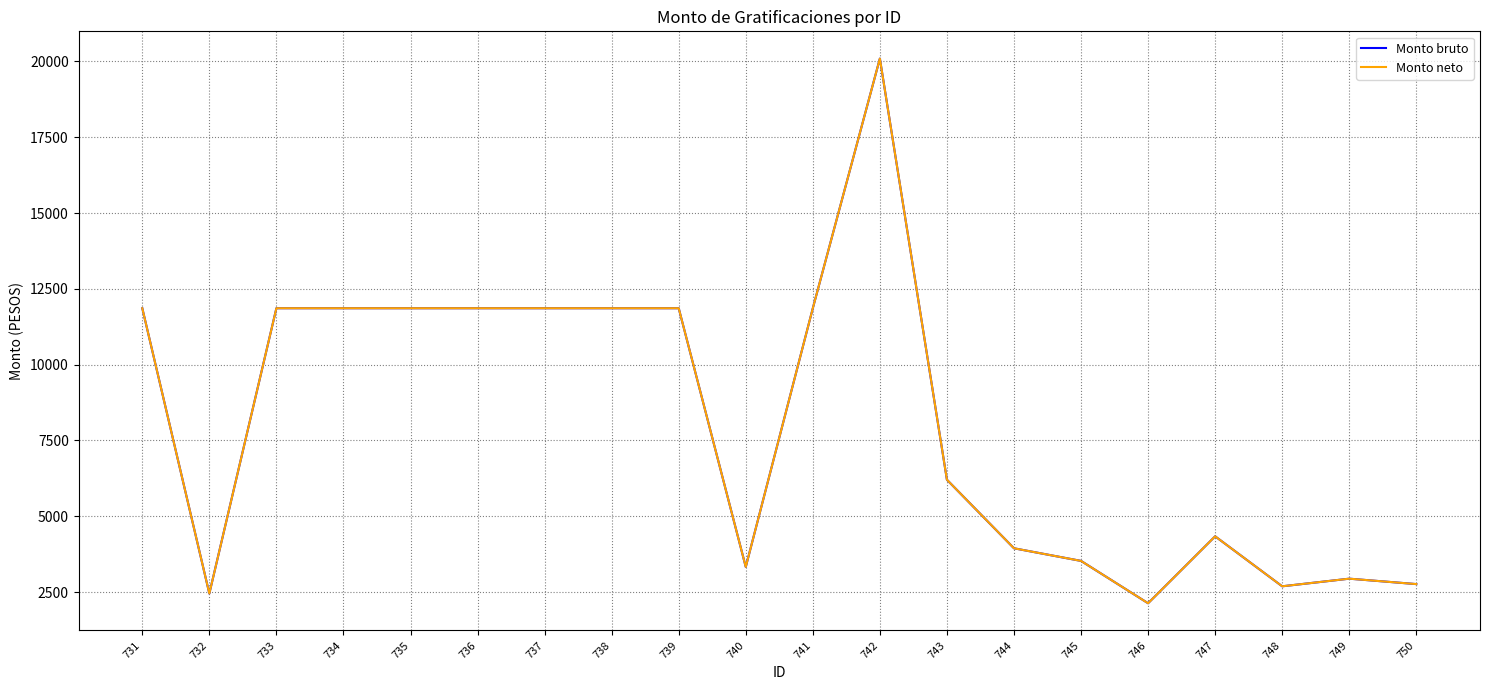

Is this an area chart (filled region under the line)?

No